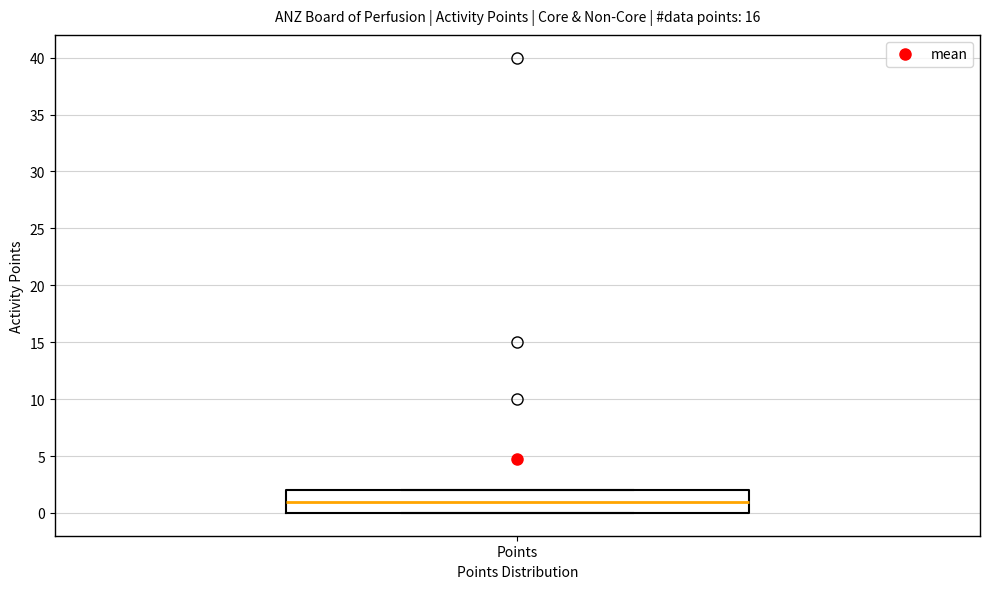

Transcribe this box plot: give where the median line is, the range the box spans, and where the two whiskers end, as read against the y-axis. The values are not printed on the chart, so give them approximately, as read against the axis.

median 1, box 0 to 2, whiskers 0 to 2